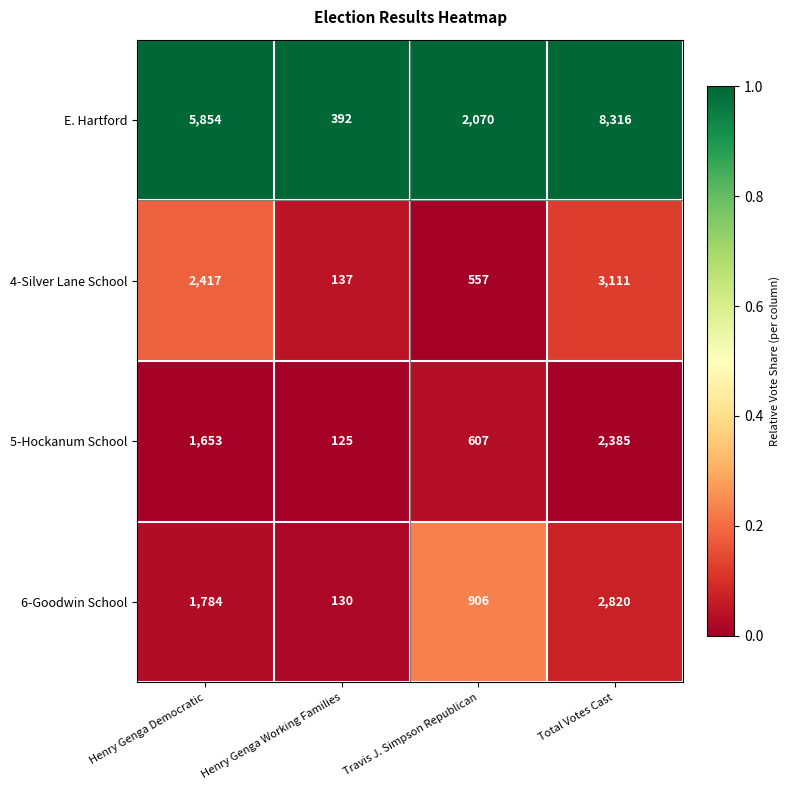

Rank the series by their maximum value, from highest to lowest.

E. Hartford, 4-Silver Lane School, 6-Goodwin School, 5-Hockanum School